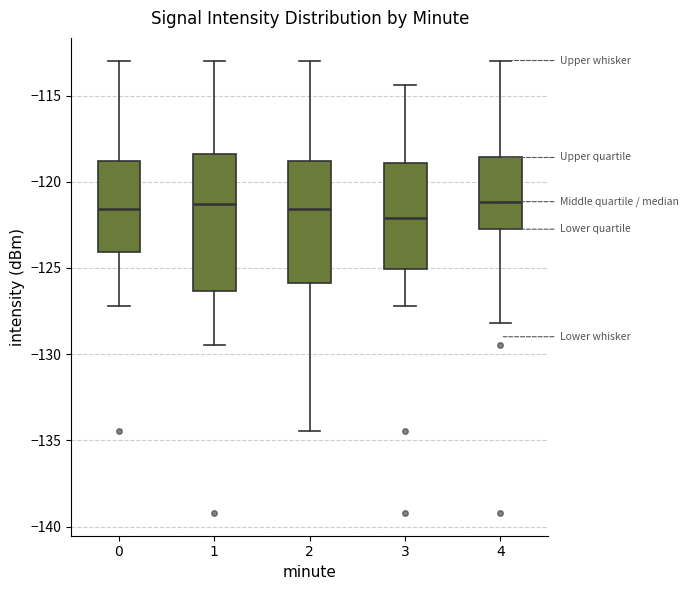

Where does the median line of the box at x = 4 sit on the y-axis? The values are not printed on the chart, so give them approximately, as read against the axis.

-121.0